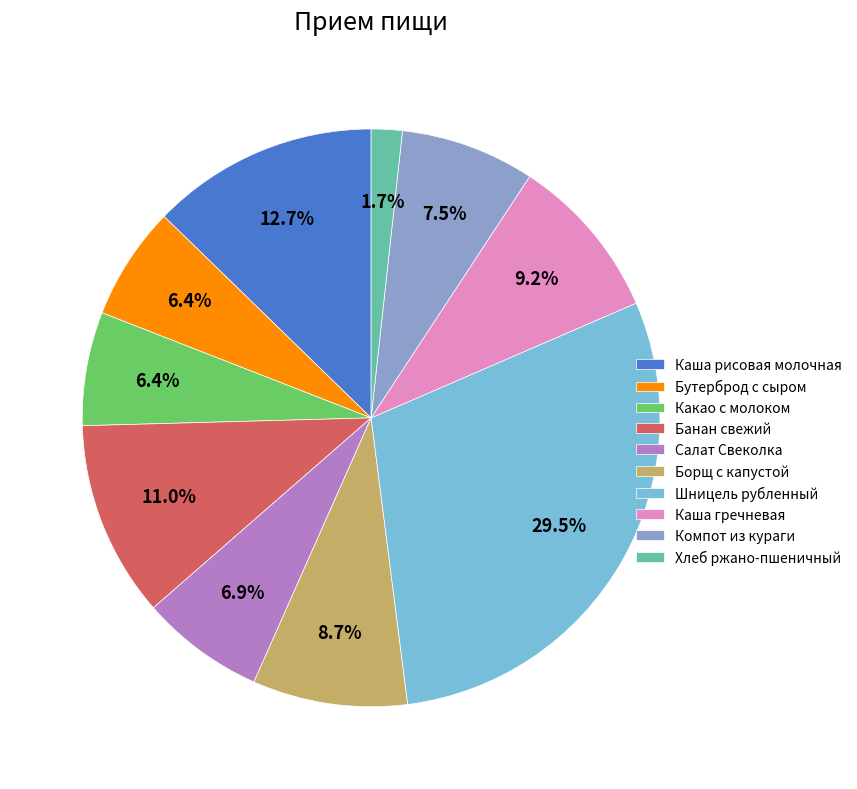

Which category has the smallest portion of the pie?

Хлеб ржано-пшеничный